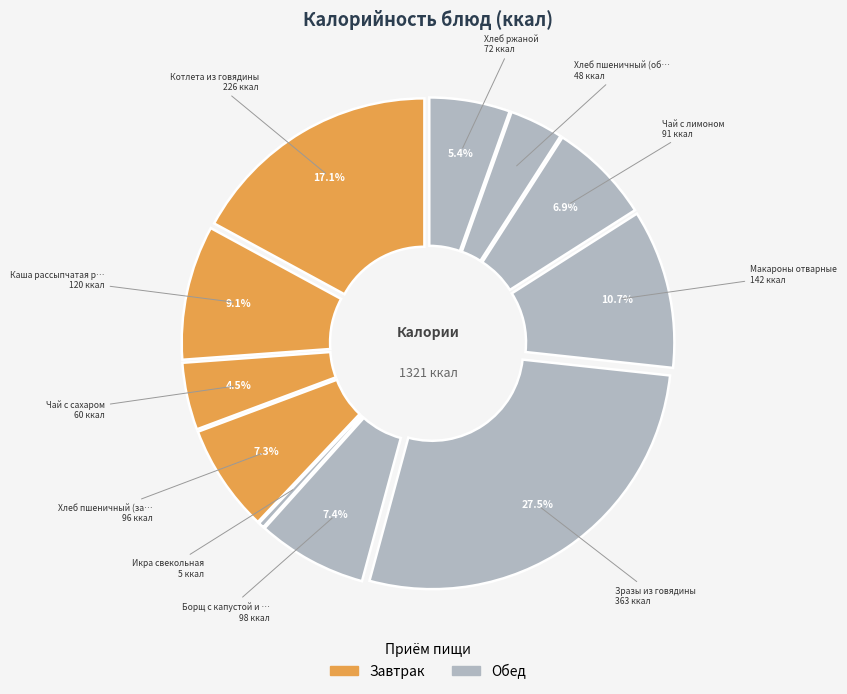

What is the change in value from Чай с сахаром to Хлеб пшеничный (завтрак)?

+36.0